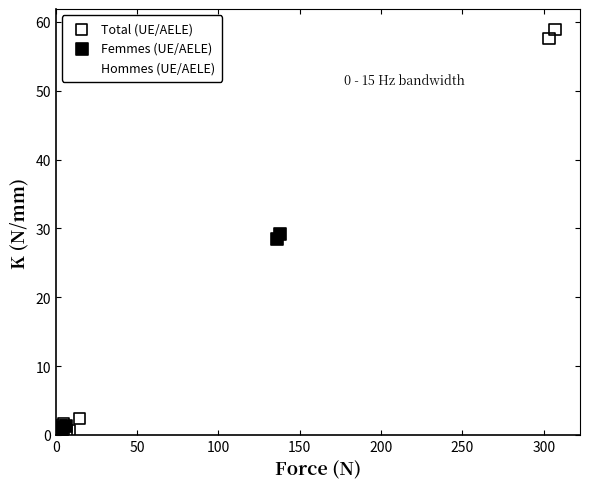

Which series contains the highest Y value?

Total (UE/AELE)